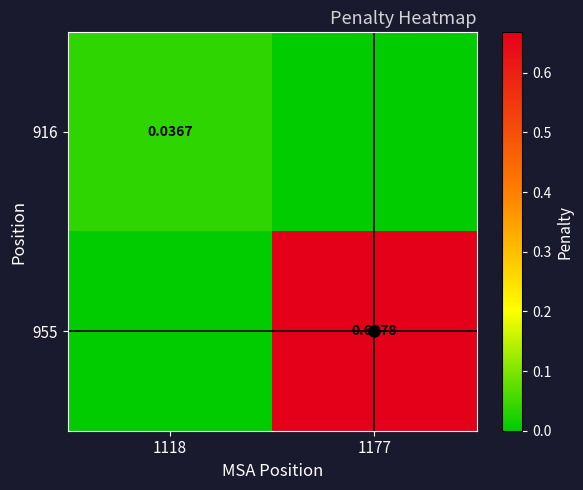

At which label does 916 reach its peak?

1118